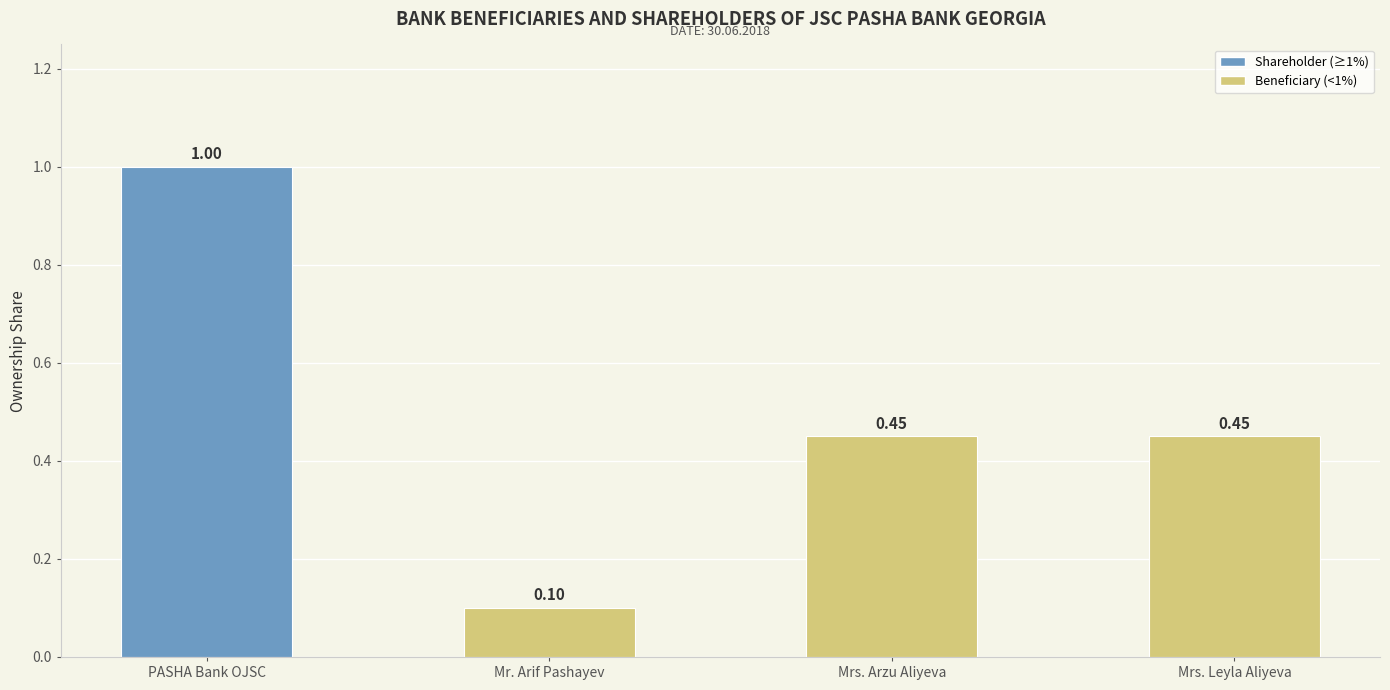

What is the greatest value displayed?

1.0